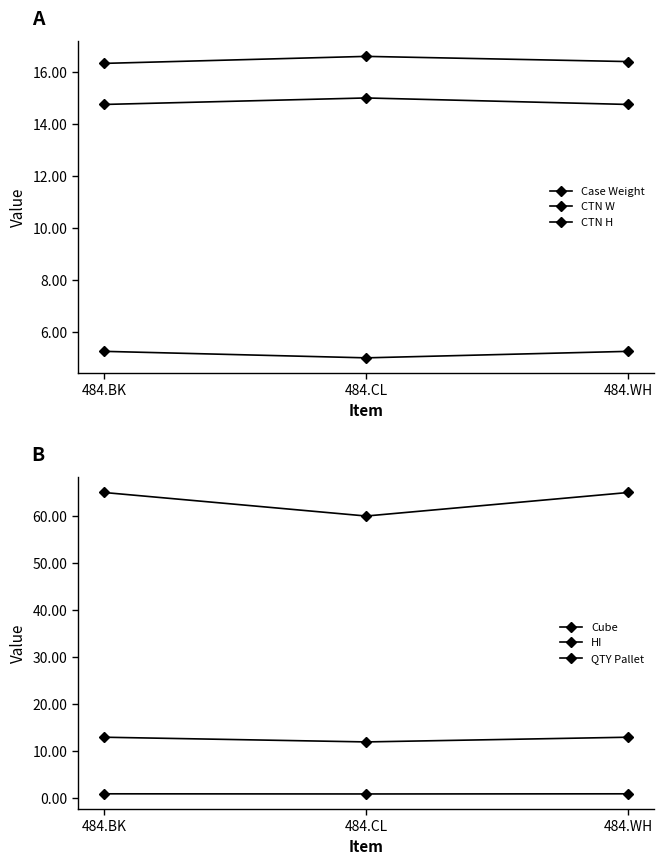

What is the average value of the QTY Pallet series?

63.3